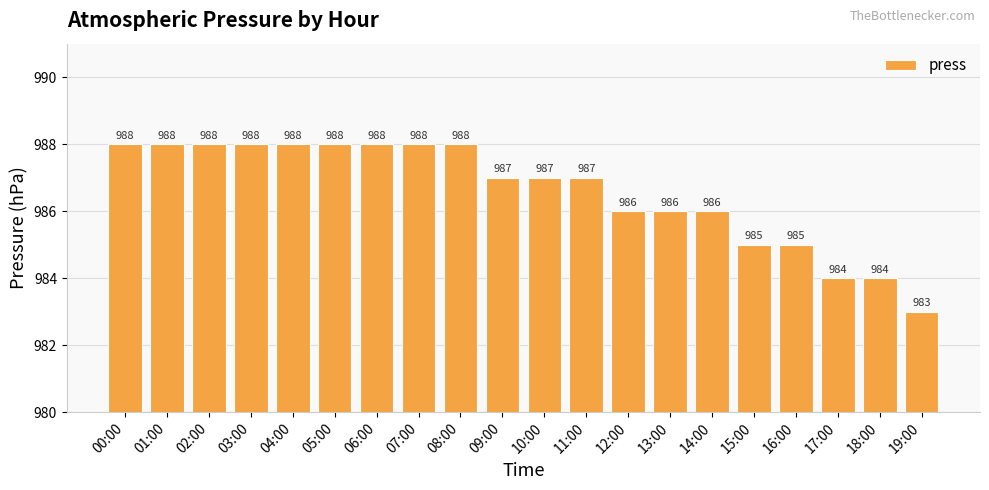

At which label does the data first exceed 987?

00:00